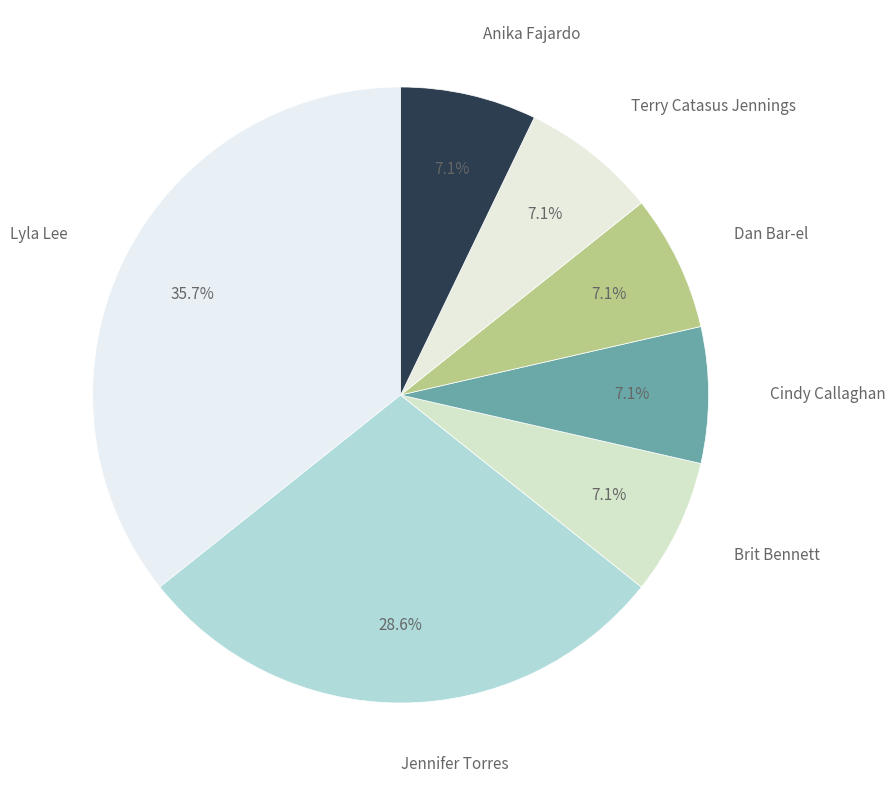

Does Dan Bar-el account for over 50% of the chart?

No